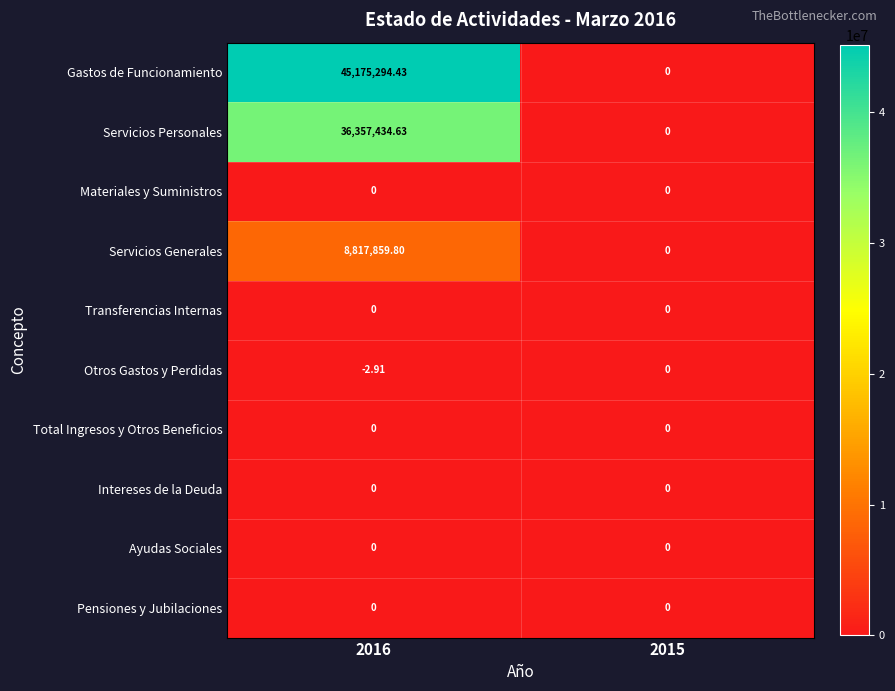

Which series changed the most between 2016 and 2015?

Gastos de Funcionamiento